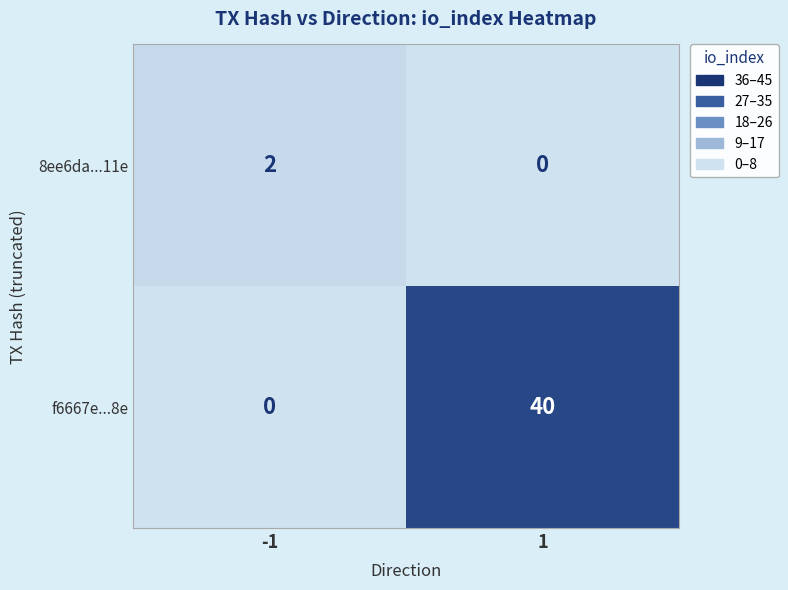

What is the difference between the f6667e...8e values at -1 and 1?

40